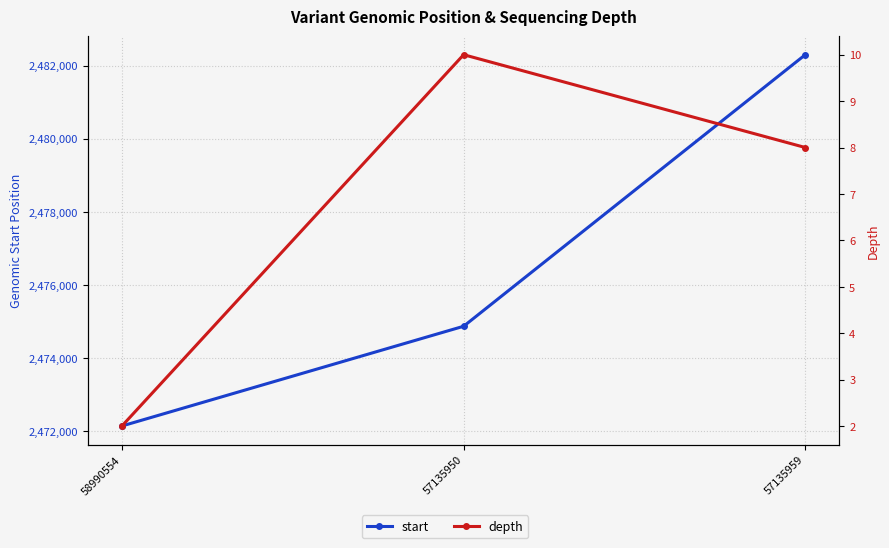

Reading left to right, what are all the values shown in this chart?

start: 2472141	2474869	2482298
depth: 2	10	8